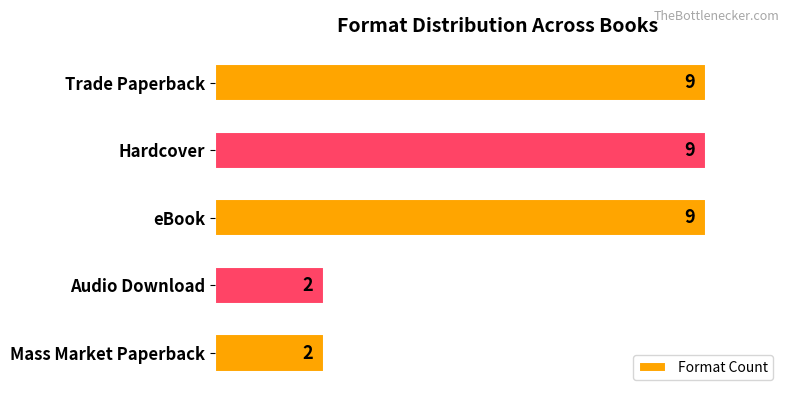

How many values are between 2 and 9?

5